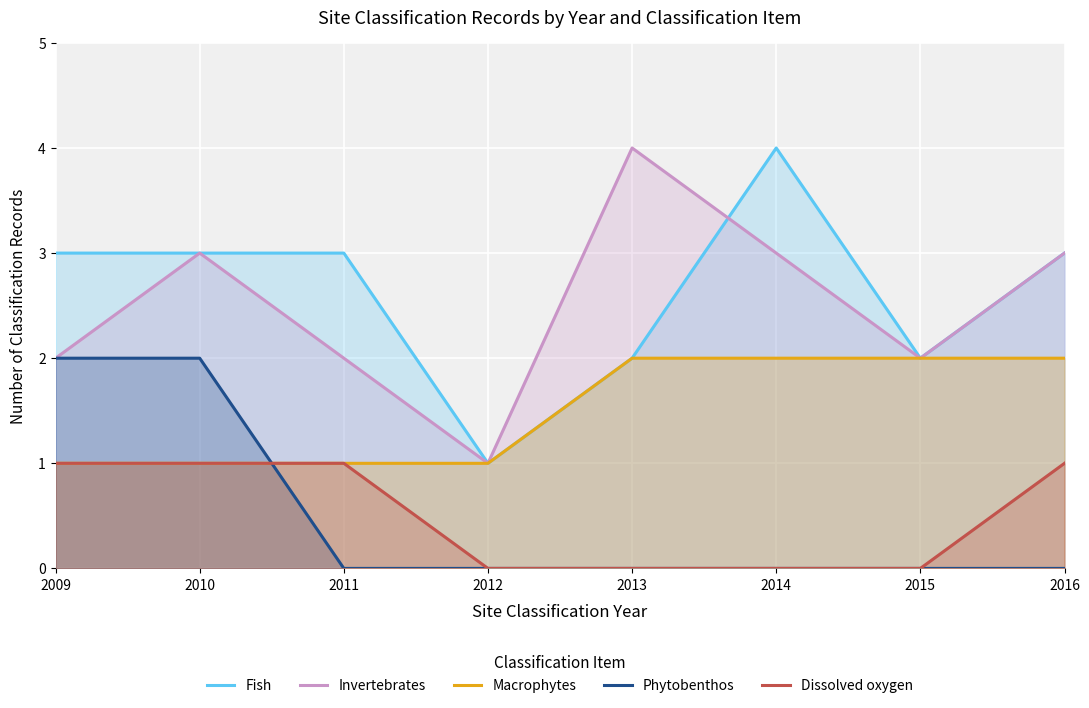

Where is the first local minimum for Fish?

2012